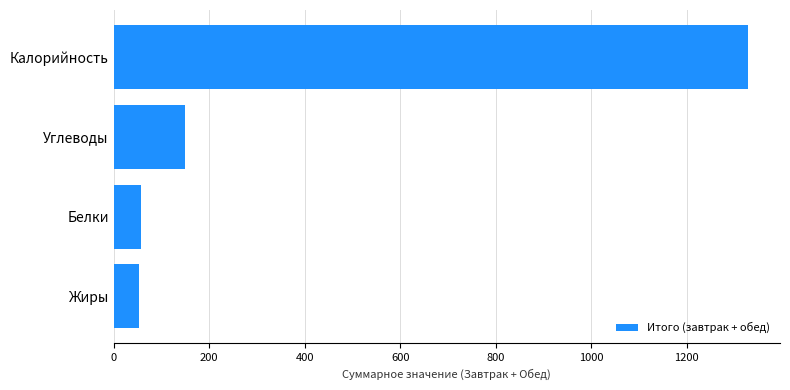

At which label is the value closest to 691?

Углеводы